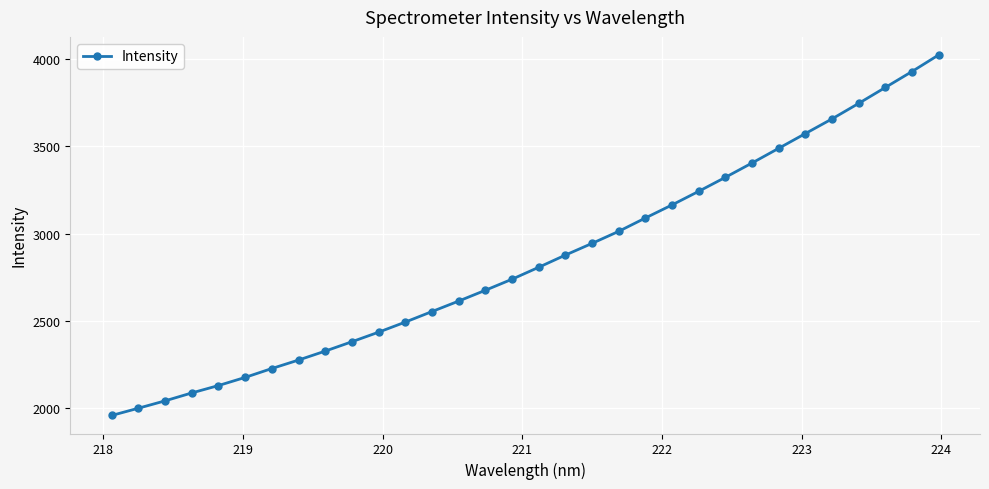

Reading right to left, extract all data points from this chart.

4023.7	3928.6	3837.4	3746.2	3657.4	3573.4	3489.0	3404.9	3322.7	3242.7	3164.8	3089.9	3013.5	2944.4	2877.4	2807.6	2739.2	2675.9	2614.0	2554.0	2493.7	2435.9	2381.1	2327.5	2276.2	2227.7	2176.8	2130.2	2087.8	2042.5	2000.3	1958.8